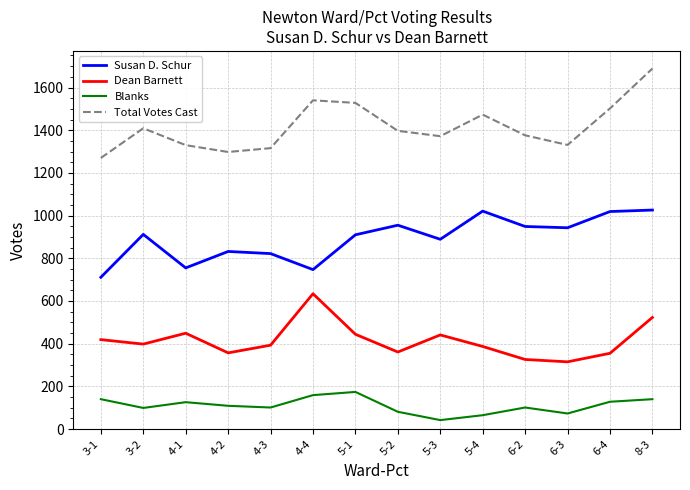

List the series in order of their peak value, lowest first.

Blanks, Dean Barnett, Susan D. Schur, Total Votes Cast